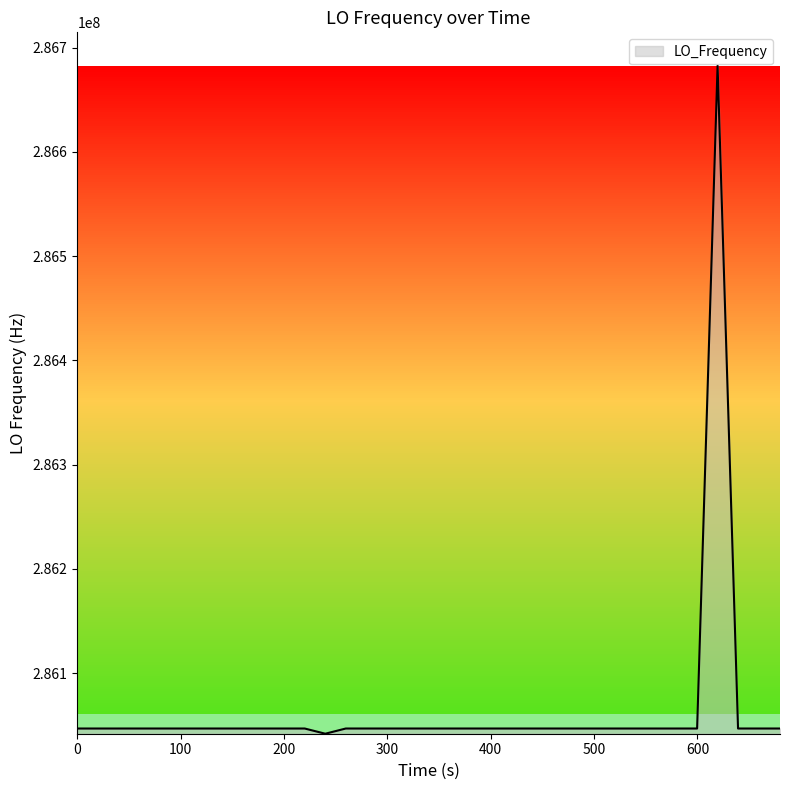

What is the minimum value shown in the chart?

286042005.6